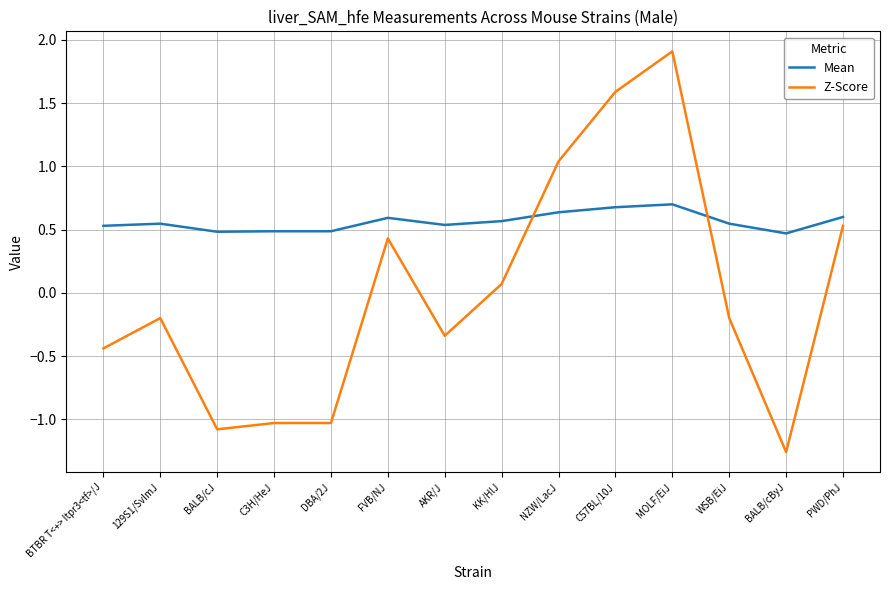

At which category is the sum across all series the highest?

MOLF/EiJ